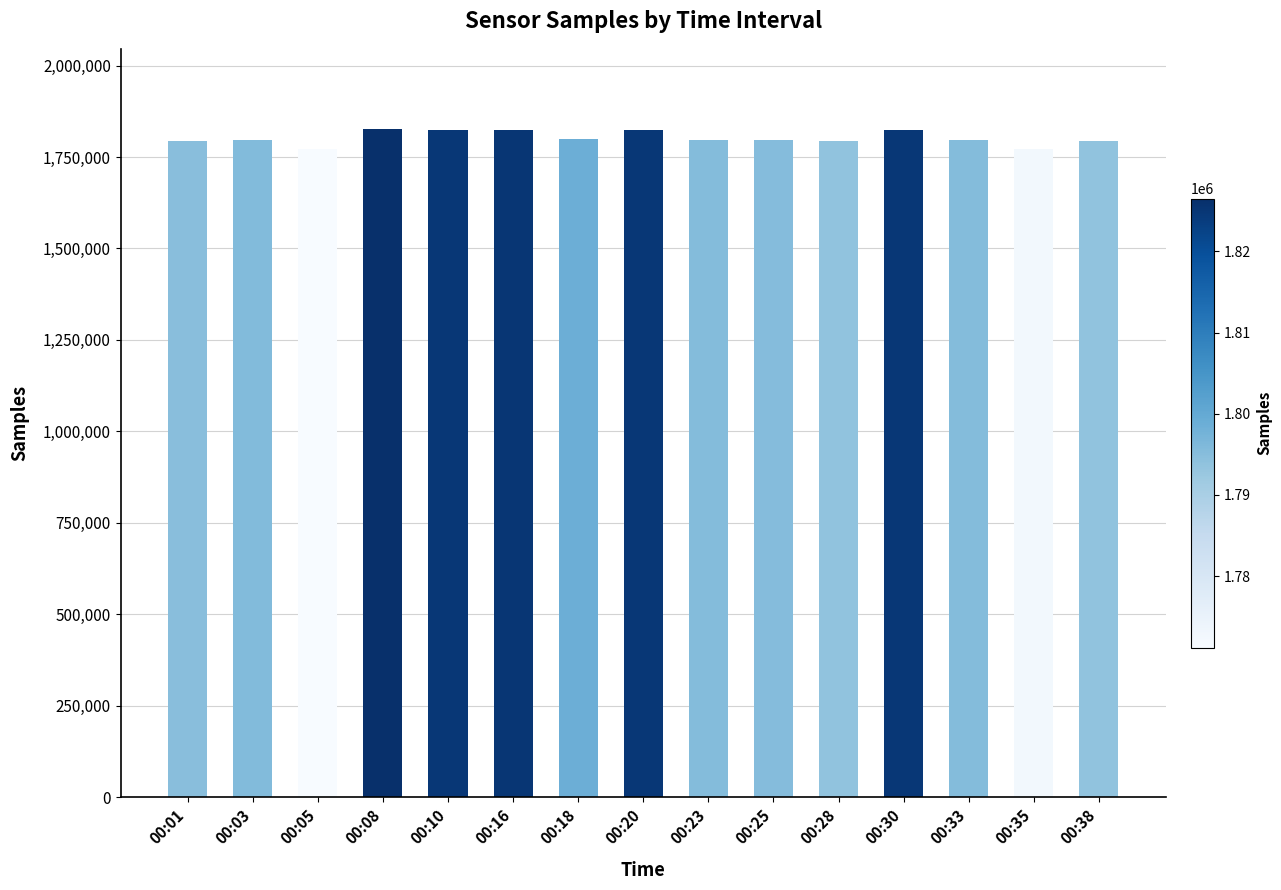

Between 00:20 and 00:38, which is larger?

00:20